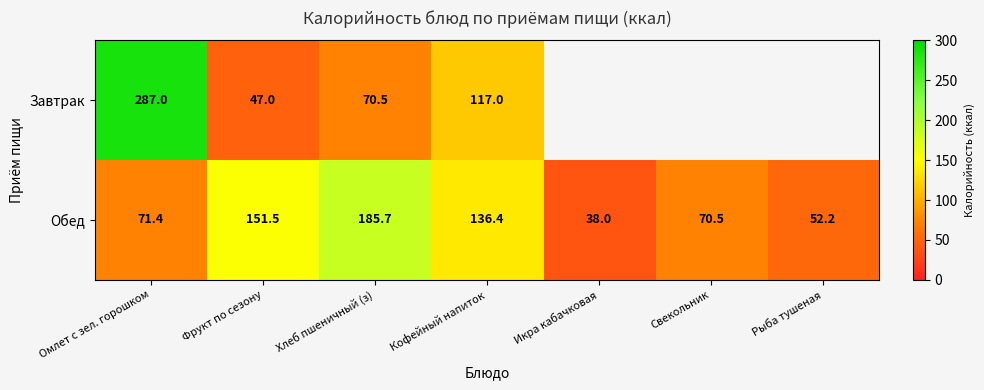

What is the difference between the highest and lowest values at Хлеб пшеничный (з)?

115.2